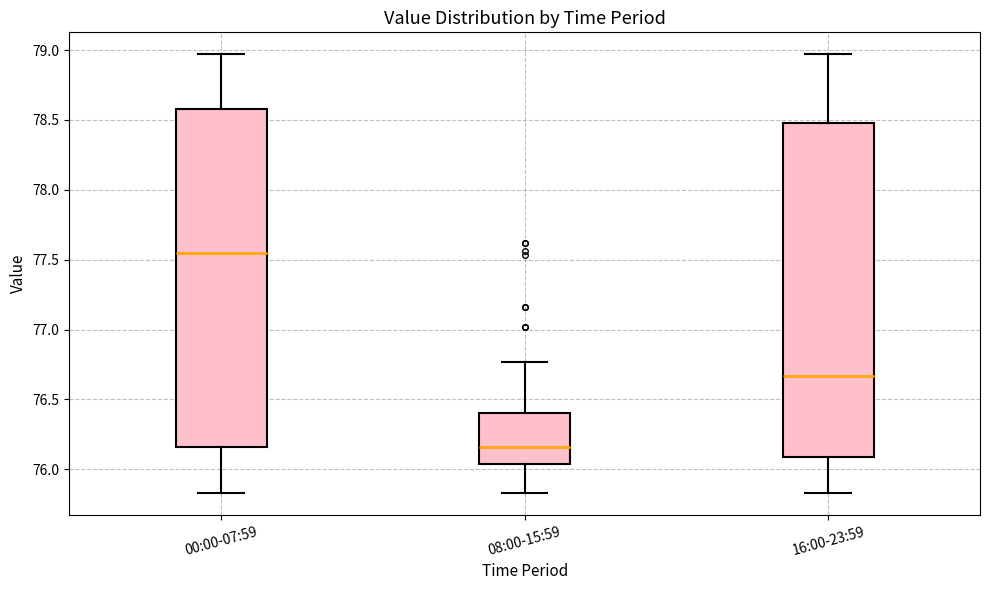

Where does the lower whisker of the box for 08:00-15:59 end on the y-axis? The values are not printed on the chart, so give them approximately, as read against the axis.

75.85